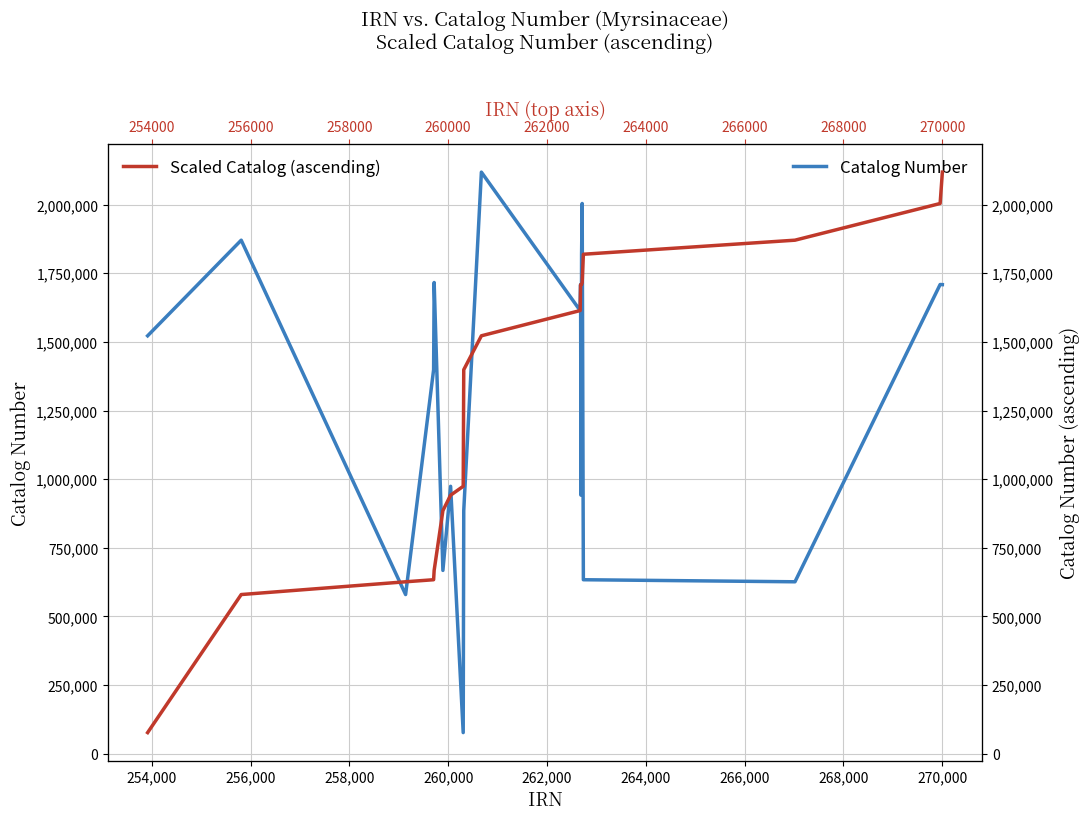

After their last crossing, which series has the higher values: Catalog Number or Scaled Catalog (ascending)?

Scaled Catalog (ascending)